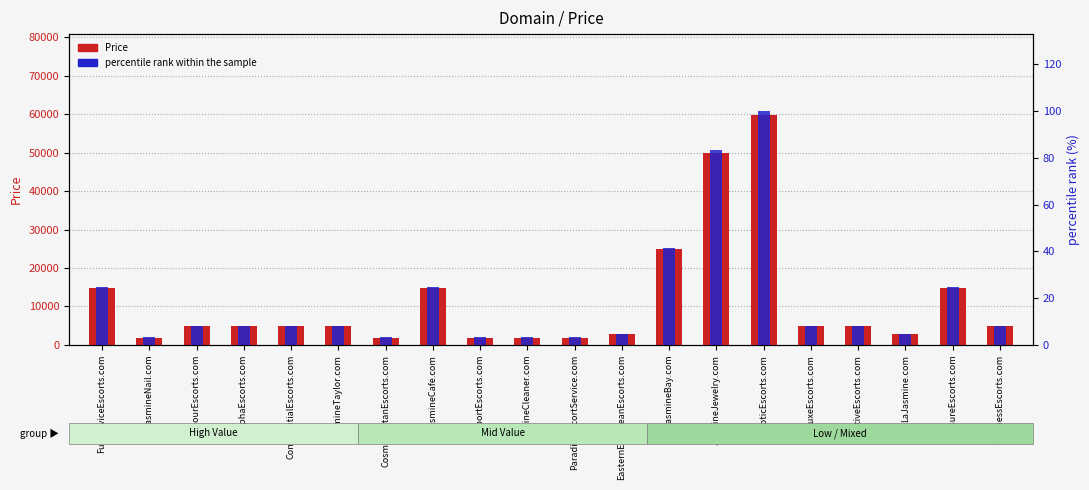

Reading left to right, list all the values displayed in this chart.

Price: 14888.0	1888.0	4888.0	4888.0	4888.0	4888.0	1888.0	14888.0	1888.0	1888.0	1888.0	2888.0	24888.0	49888.0	59888.0	4888.0	4888.0	2888.0	14888.0	4888.0
percentile rank within the sample: 24.9	3.2	8.2	8.2	8.2	8.2	3.2	24.9	3.2	3.2	3.2	4.8	41.6	83.3	100.0	8.2	8.2	4.8	24.9	8.2